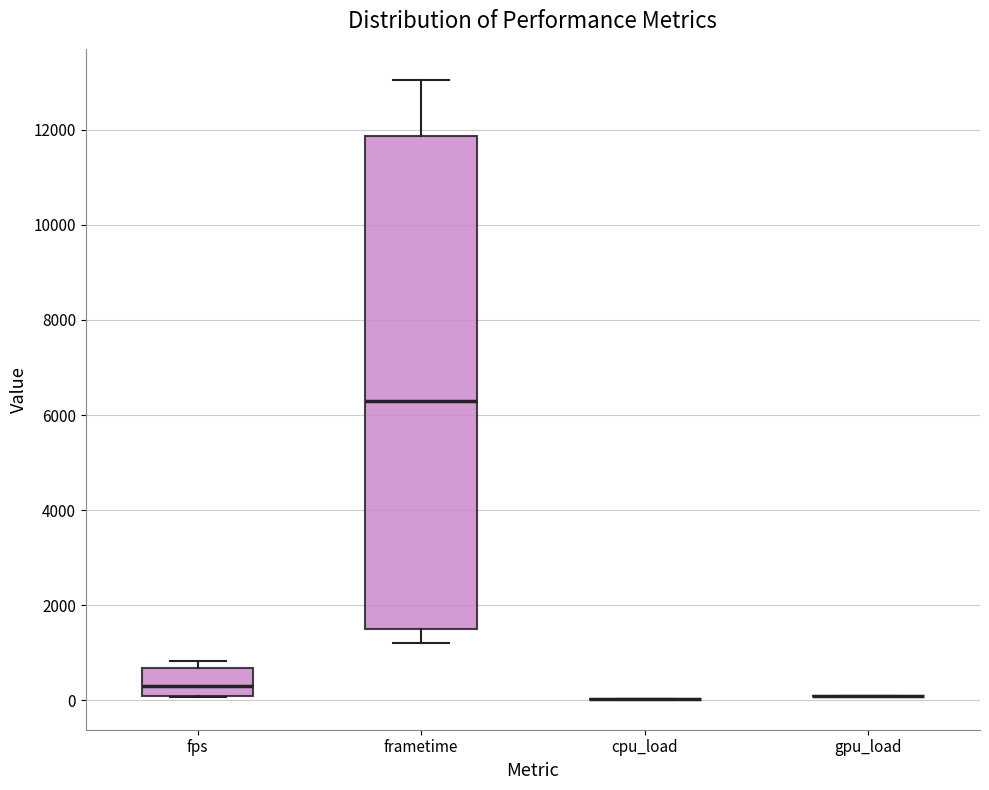

Reading left to right, read every box against the y-axis: the position of its median line, the range the box covers, and the ends of its whiskers. The values are not printed on the chart, so give them approximately, as read against the axis.

fps: median 400, box 0 to 600, whiskers 0 to 800
frametime: median 6200, box 1400 to 11800, whiskers 1200 to 13000
cpu_load: box collapsed to a line at 0, whiskers 0 to 0
gpu_load: box collapsed to a line at 0, whiskers 0 to 0